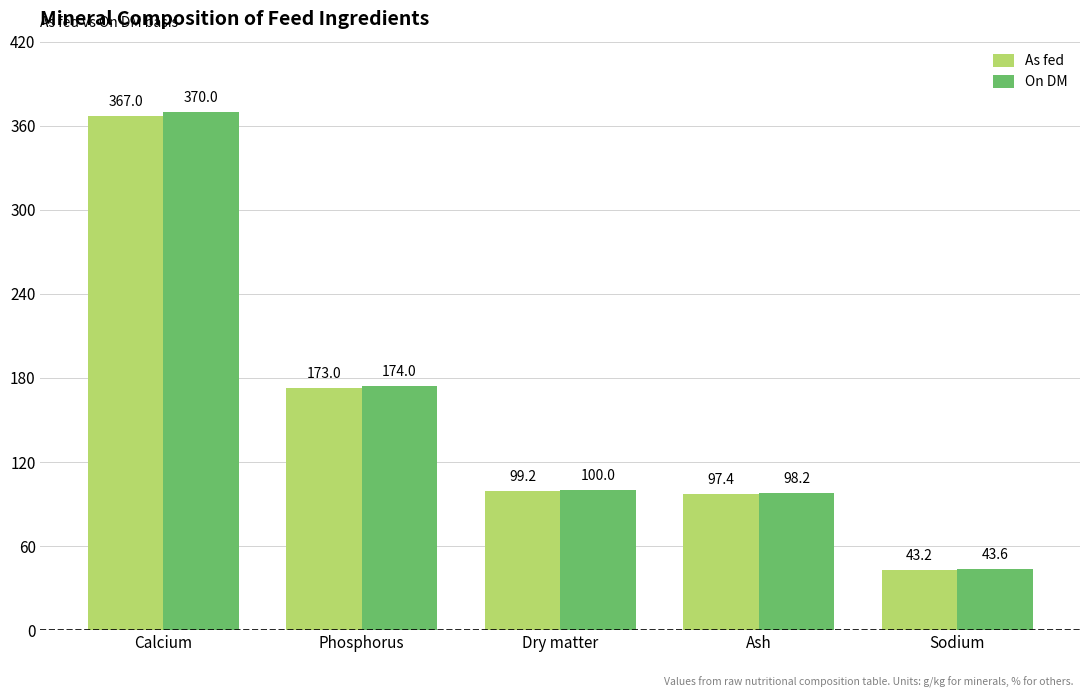

Rank the categories by On DM value from highest to lowest.

Calcium, Phosphorus, Dry matter, Ash, Sodium